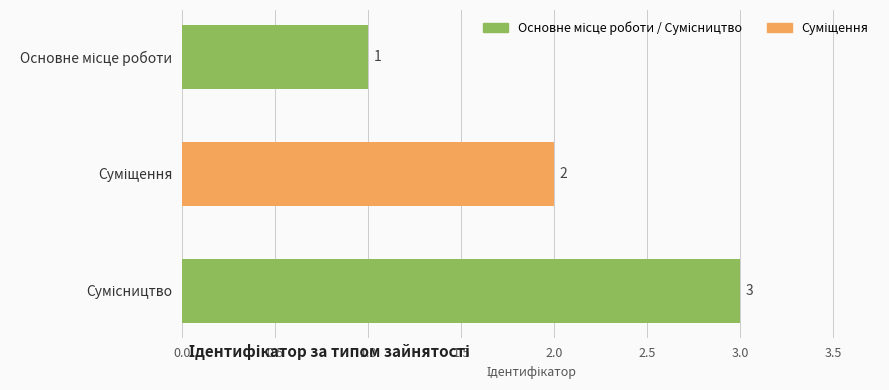

What is the greatest value displayed?

3